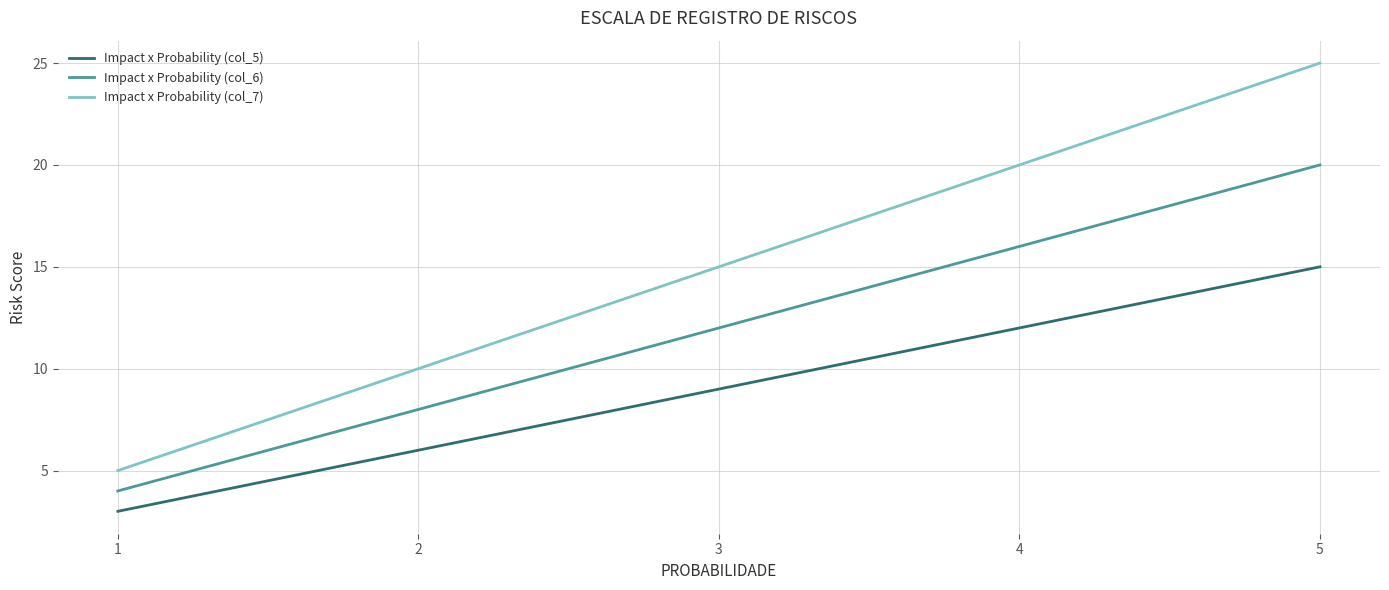

At which category is the sum across all series the highest?

5